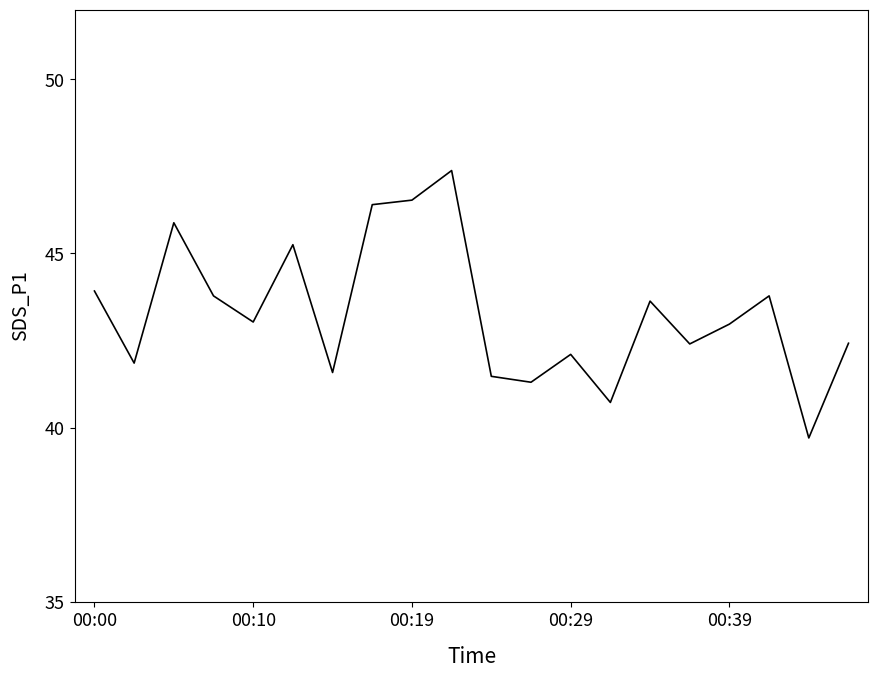

What is the greatest value displayed?

47.4